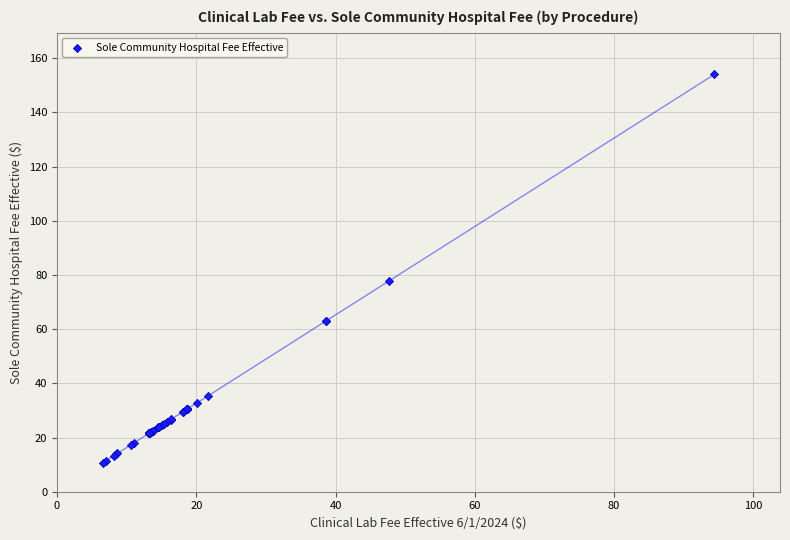

What Y value in the scatter plot is closest to 82?

77.7